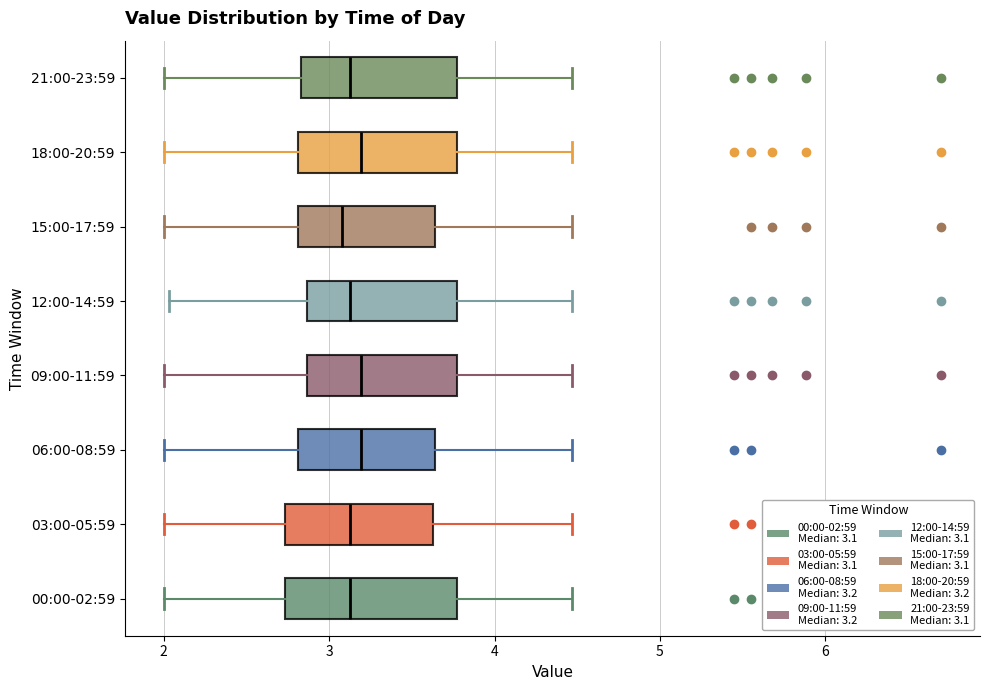

Reading bottom to top, read every box against the x-axis: the position of its median line, the range the box covers, and the ends of its whiskers. The values are not printed on the chart, so give them approximately, as read against the axis.

00:00-02:59: median 3.1, box 2.7 to 3.8, whiskers 2.0 to 4.5
03:00-05:59: median 3.1, box 2.7 to 3.6, whiskers 2.0 to 4.5
06:00-08:59: median 3.2, box 2.8 to 3.6, whiskers 2.0 to 4.5
09:00-11:59: median 3.2, box 2.9 to 3.8, whiskers 2.0 to 4.5
12:00-14:59: median 3.1, box 2.9 to 3.8, whiskers 2.0 to 4.5
15:00-17:59: median 3.1, box 2.8 to 3.6, whiskers 2.0 to 4.5
18:00-20:59: median 3.2, box 2.8 to 3.8, whiskers 2.0 to 4.5
21:00-23:59: median 3.1, box 2.8 to 3.8, whiskers 2.0 to 4.5